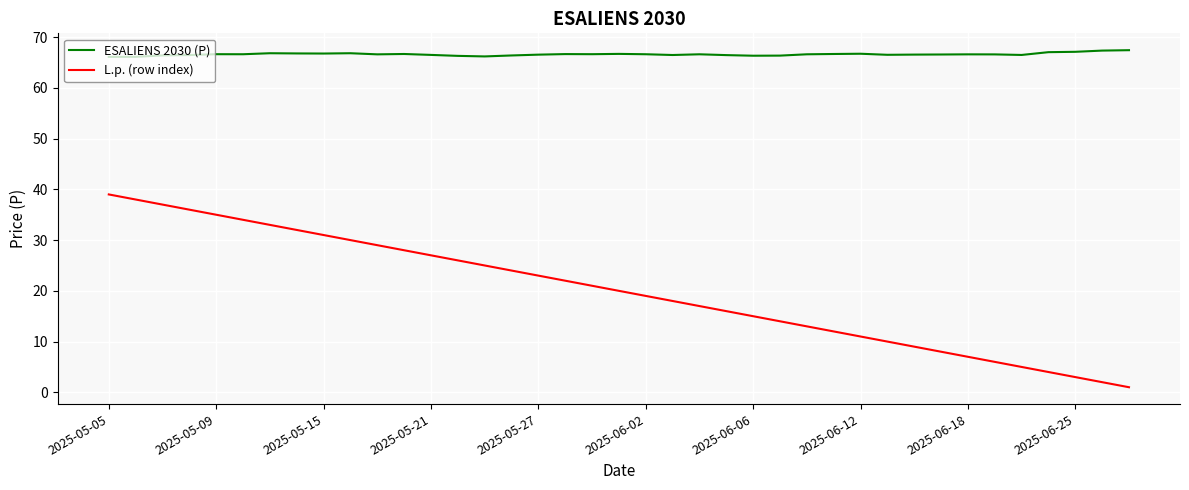

Does the chart have visible grid lines?

Yes